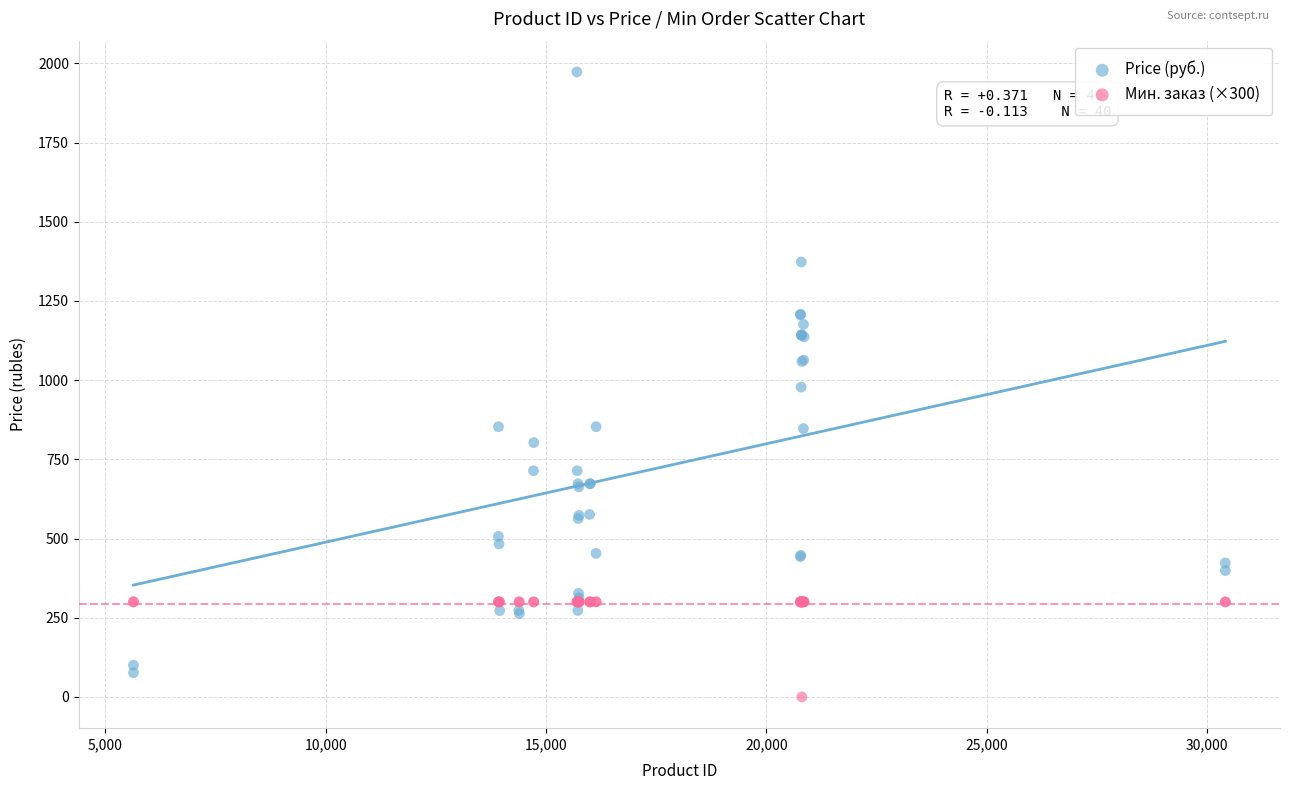

What is the X range (max minus min) for the scatter plot?

24780.0